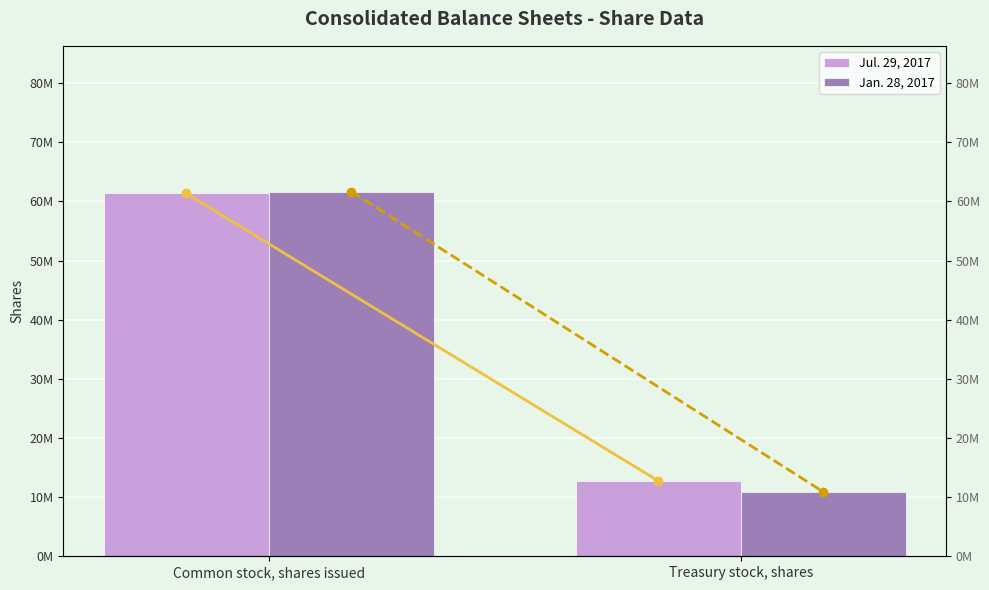

Which series has the largest total across all categories?

Jul. 29, 2017